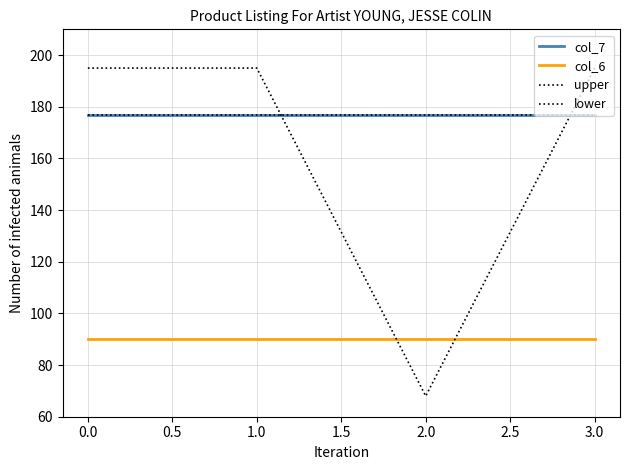

What is the sum of the lower values at 1.0 and 3.0?

354